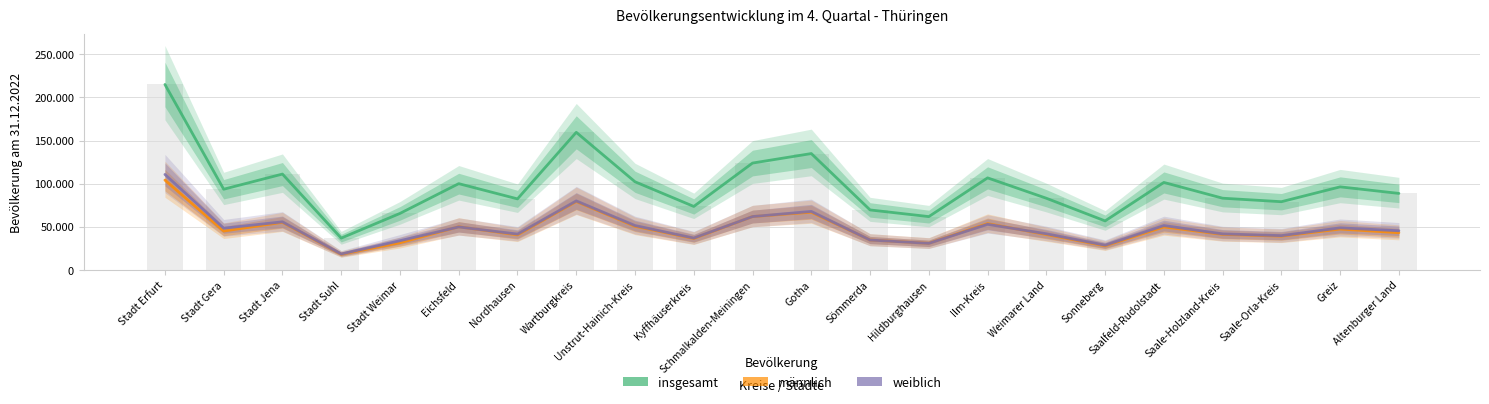

Where is weiblich nearest to the value 64717?

Schmalkalden-Meiningen